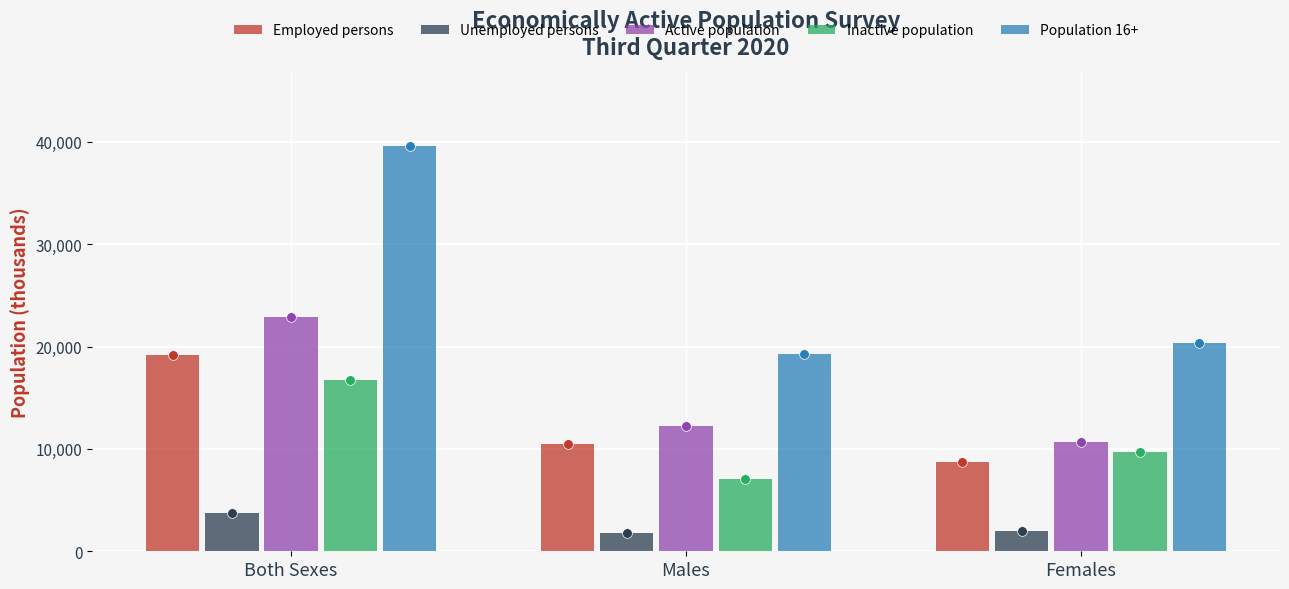

Which series has the widest spread of values?

Population 16+